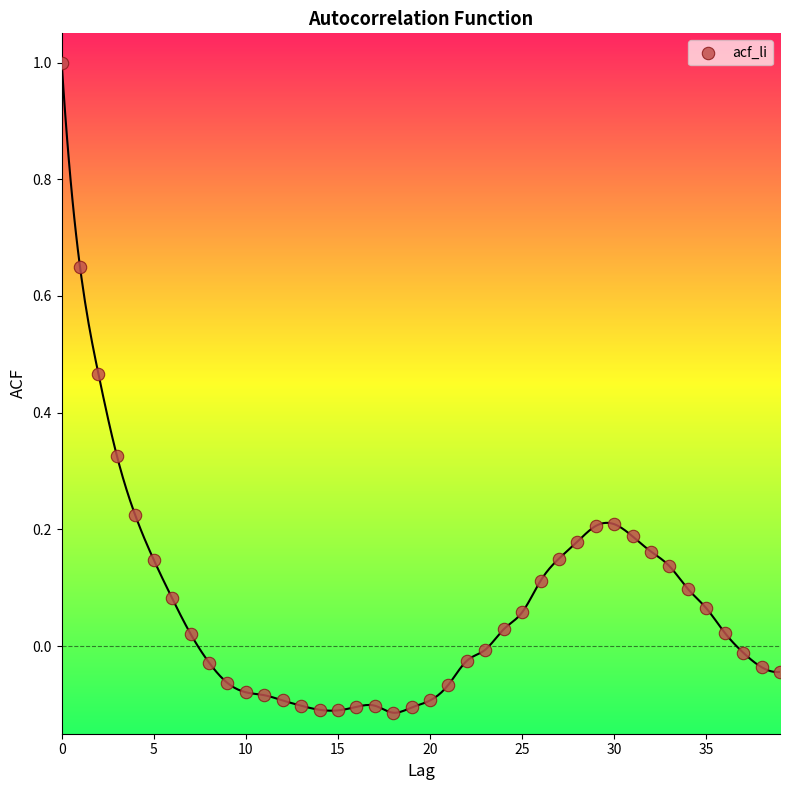

What is the range of Y values (max minus min)?

1.1